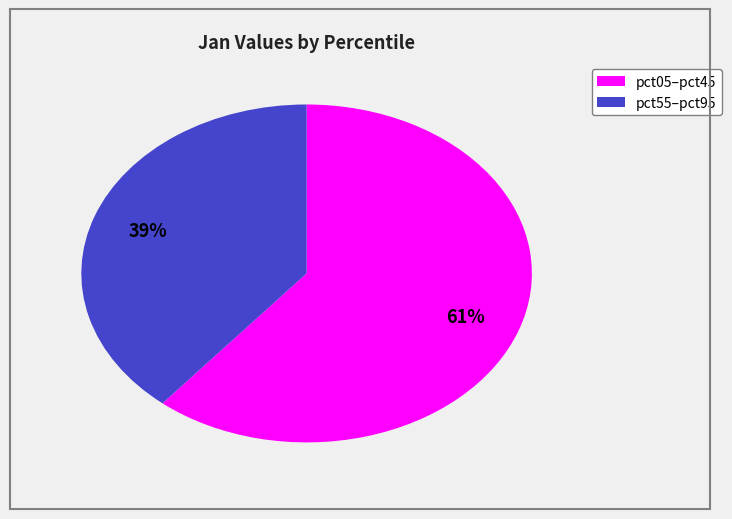

Is there any slice that represents more than half of the pie?

Yes